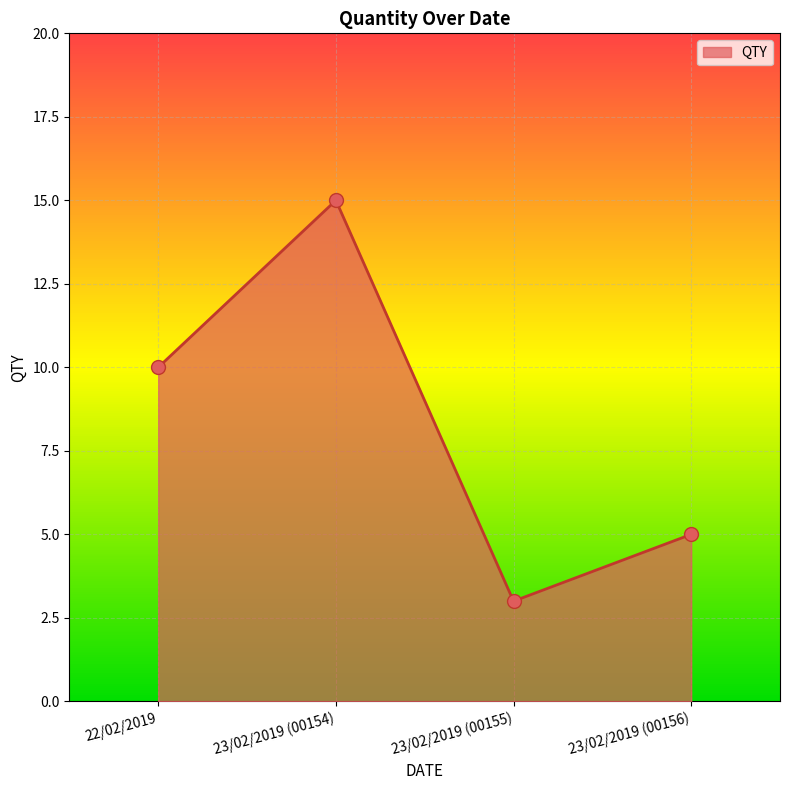

What is the change in value from 22/02/2019 to 23/02/2019 (00154)?

+5